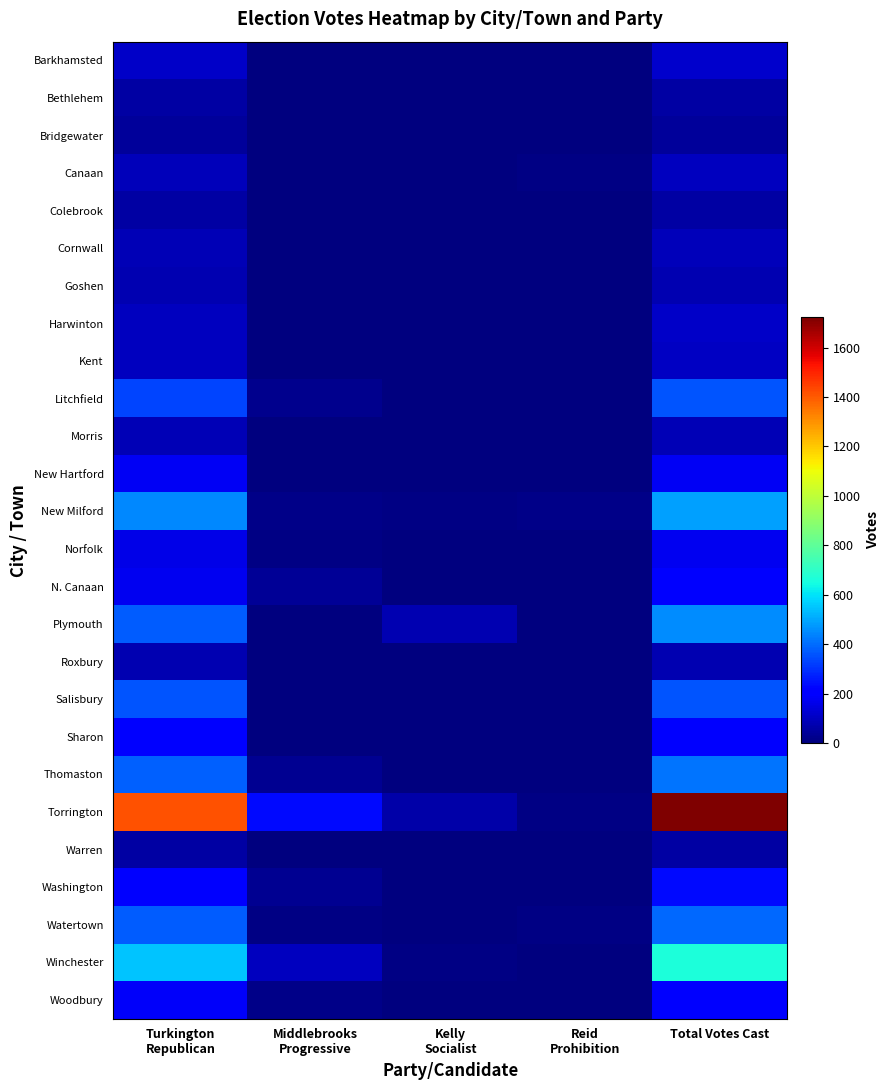

Reading left to right, what are all the values shown in this chart?

Barkhamsted: Turkington
Republican=109	Middlebrooks
Progressive=6	Kelly
Socialist=1	Reid
Prohibition=0	Total Votes Cast=116
Bethlehem: Turkington
Republican=56	Middlebrooks
Progressive=0	Kelly
Socialist=1	Reid
Prohibition=0	Total Votes Cast=57
Bridgewater: Turkington
Republican=41	Middlebrooks
Progressive=0	Kelly
Socialist=0	Reid
Prohibition=0	Total Votes Cast=41
Canaan: Turkington
Republican=88	Middlebrooks
Progressive=0	Kelly
Socialist=0	Reid
Prohibition=7	Total Votes Cast=95
Colebrook: Turkington
Republican=54	Middlebrooks
Progressive=0	Kelly
Socialist=1	Reid
Prohibition=0	Total Votes Cast=55
Cornwall: Turkington
Republican=83	Middlebrooks
Progressive=3	Kelly
Socialist=1	Reid
Prohibition=5	Total Votes Cast=92
Goshen: Turkington
Republican=76	Middlebrooks
Progressive=0	Kelly
Socialist=0	Reid
Prohibition=2	Total Votes Cast=78
Harwinton: Turkington
Republican=100	Middlebrooks
Progressive=5	Kelly
Socialist=3	Reid
Prohibition=0	Total Votes Cast=108
Kent: Turkington
Republican=100	Middlebrooks
Progressive=2	Kelly
Socialist=0	Reid
Prohibition=2	Total Votes Cast=104
Litchfield: Turkington
Republican=335	Middlebrooks
Progressive=21	Kelly
Socialist=1	Reid
Prohibition=4	Total Votes Cast=361
Morris: Turkington
Republican=83	Middlebrooks
Progressive=1	Kelly
Socialist=0	Reid
Prohibition=0	Total Votes Cast=84
New Hartford: Turkington
Republican=178	Middlebrooks
Progressive=0	Kelly
Socialist=1	Reid
Prohibition=2	Total Votes Cast=181
New Milford: Turkington
Republican=450	Middlebrooks
Progressive=17	Kelly
Socialist=7	Reid
Prohibition=15	Total Votes Cast=489
Norfolk: Turkington
Republican=161	Middlebrooks
Progressive=7	Kelly
Socialist=0	Reid
Prohibition=1	Total Votes Cast=169
N. Canaan: Turkington
Republican=170	Middlebrooks
Progressive=37	Kelly
Socialist=1	Reid
Prohibition=0	Total Votes Cast=208
Plymouth: Turkington
Republican=373	Middlebrooks
Progressive=0	Kelly
Socialist=78	Reid
Prohibition=5	Total Votes Cast=456
Roxbury: Turkington
Republican=76	Middlebrooks
Progressive=0	Kelly
Socialist=0	Reid
Prohibition=0	Total Votes Cast=76
Salisbury: Turkington
Republican=357	Middlebrooks
Progressive=0	Kelly
Socialist=1	Reid
Prohibition=0	Total Votes Cast=358
Sharon: Turkington
Republican=202	Middlebrooks
Progressive=4	Kelly
Socialist=2	Reid
Prohibition=0	Total Votes Cast=208
Thomaston: Turkington
Republican=379	Middlebrooks
Progressive=28	Kelly
Socialist=2	Reid
Prohibition=2	Total Votes Cast=411
Torrington: Turkington
Republican=1415	Middlebrooks
Progressive=232	Kelly
Socialist=65	Reid
Prohibition=10	Total Votes Cast=1722
Warren: Turkington
Republican=57	Middlebrooks
Progressive=0	Kelly
Socialist=0	Reid
Prohibition=0	Total Votes Cast=57
Washington: Turkington
Republican=196	Middlebrooks
Progressive=33	Kelly
Socialist=1	Reid
Prohibition=5	Total Votes Cast=235
Watertown: Turkington
Republican=373	Middlebrooks
Progressive=11	Kelly
Socialist=3	Reid
Prohibition=7	Total Votes Cast=394
Winchester: Turkington
Republican=549	Middlebrooks
Progressive=100	Kelly
Socialist=8	Reid
Prohibition=3	Total Votes Cast=660
Woodbury: Turkington
Republican=182	Middlebrooks
Progressive=16	Kelly
Socialist=0	Reid
Prohibition=0	Total Votes Cast=198